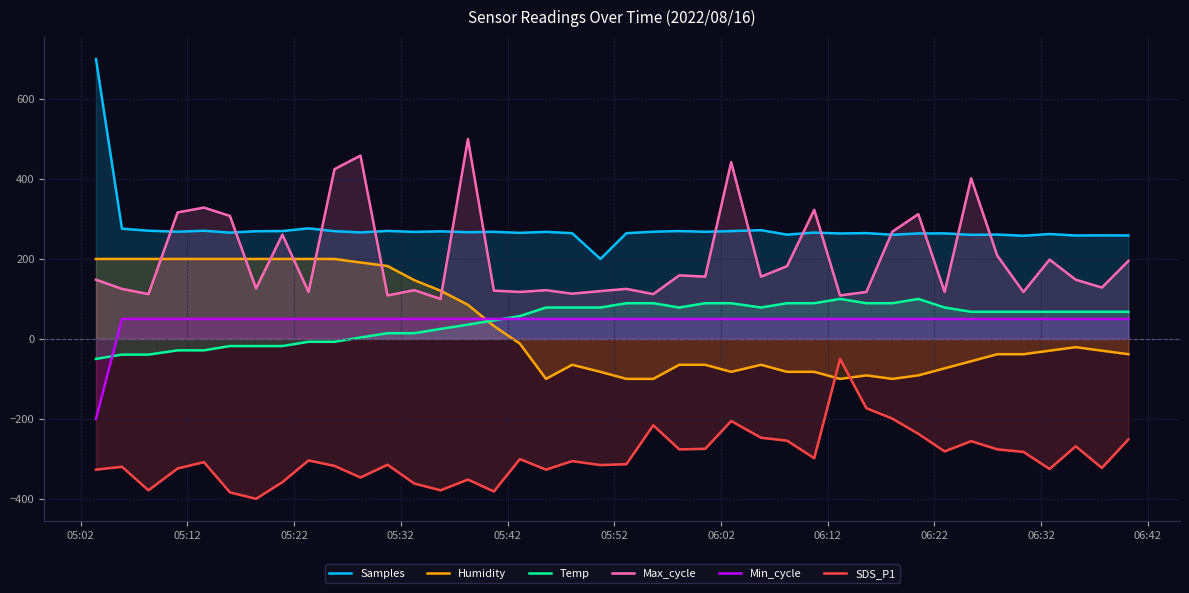

What is the average value of the Samples series?

275.4